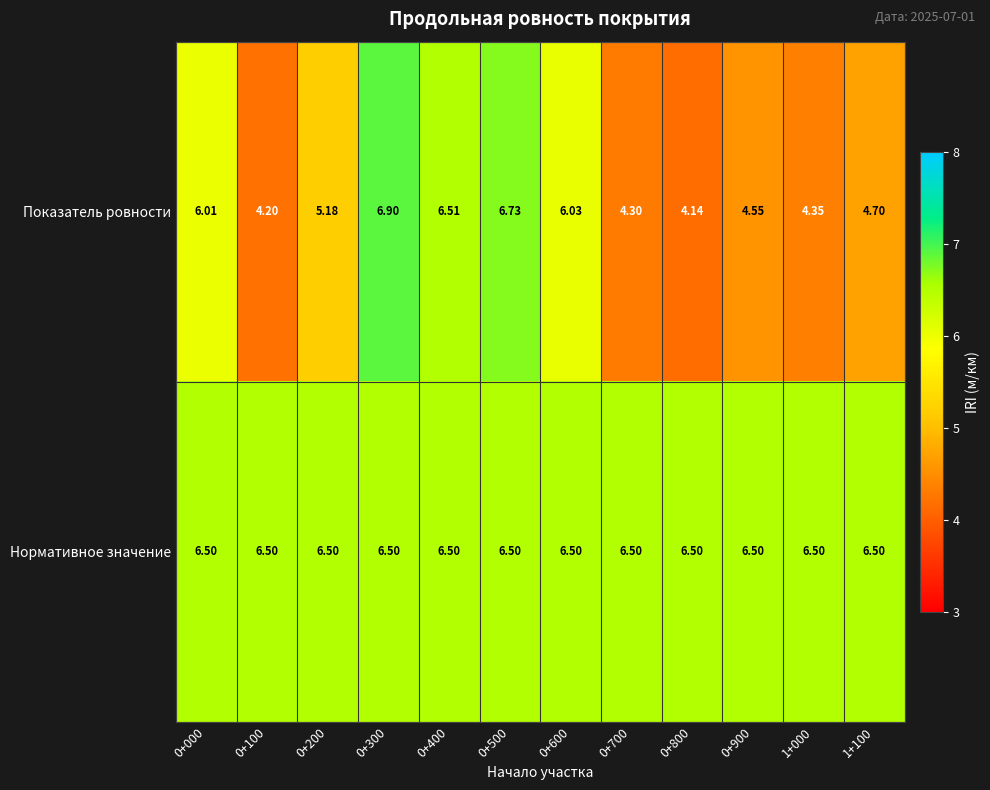

Which series has the widest spread of values?

Показатель ровности